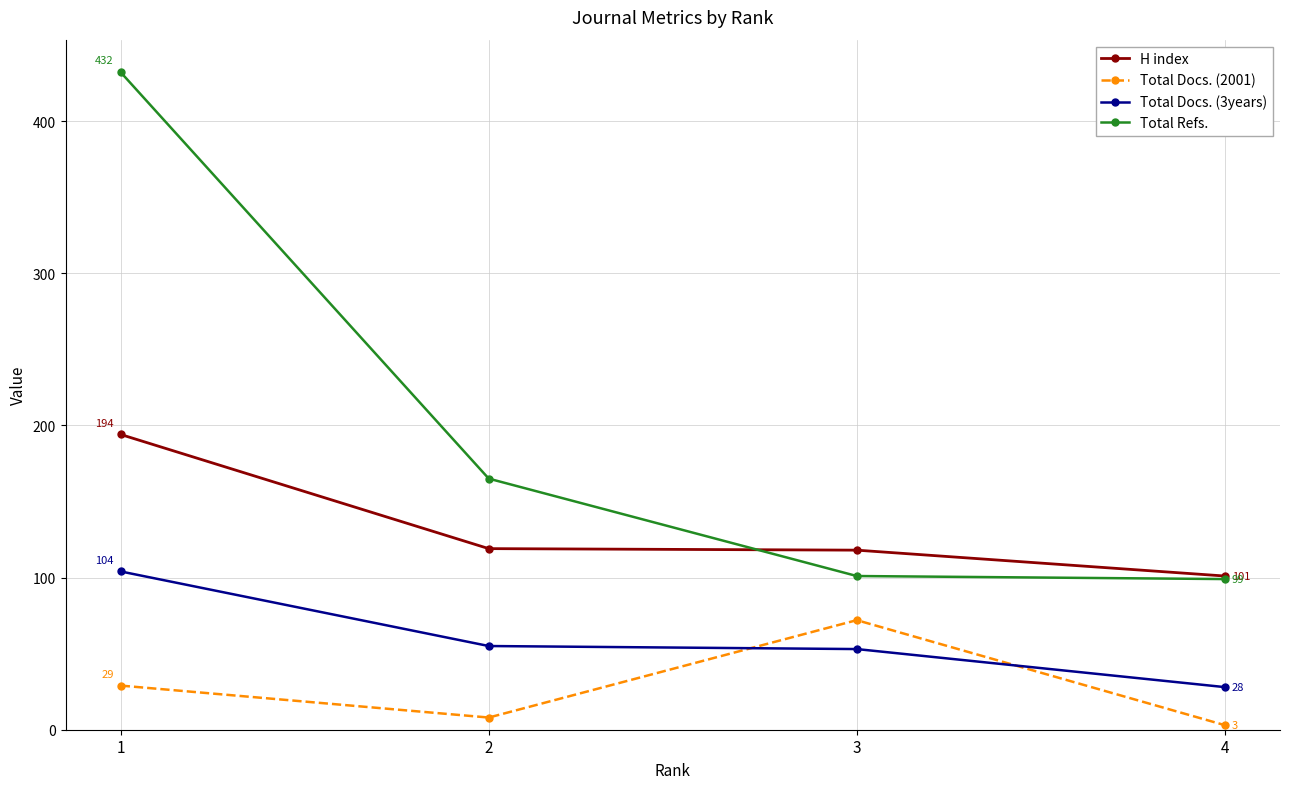

Where do H index and Total Refs. first cross each other?

2 and 3